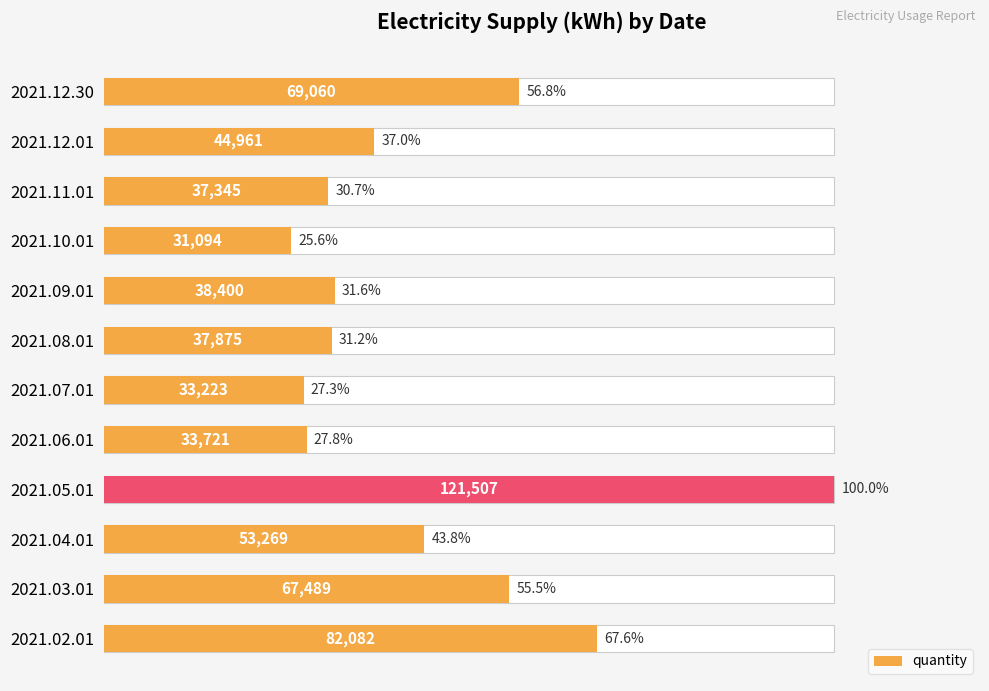

Count the number of data series in this chart.

1